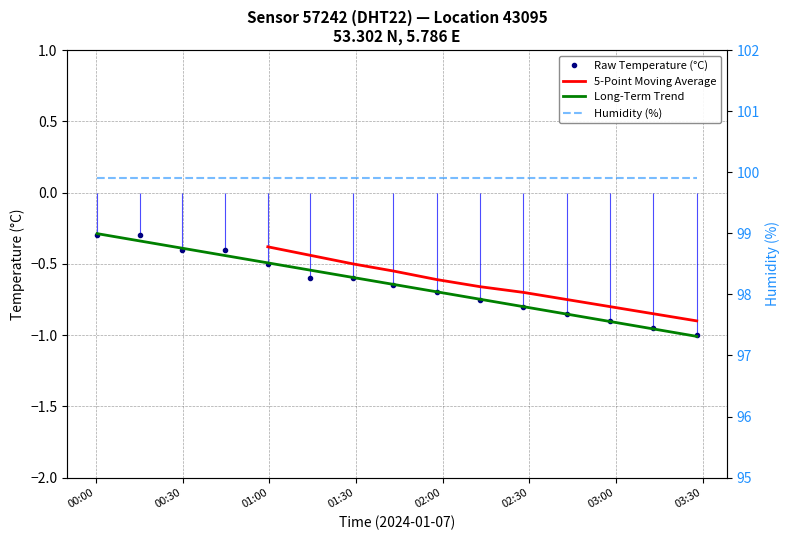

What is the label of the 13th point from the right?

00:30